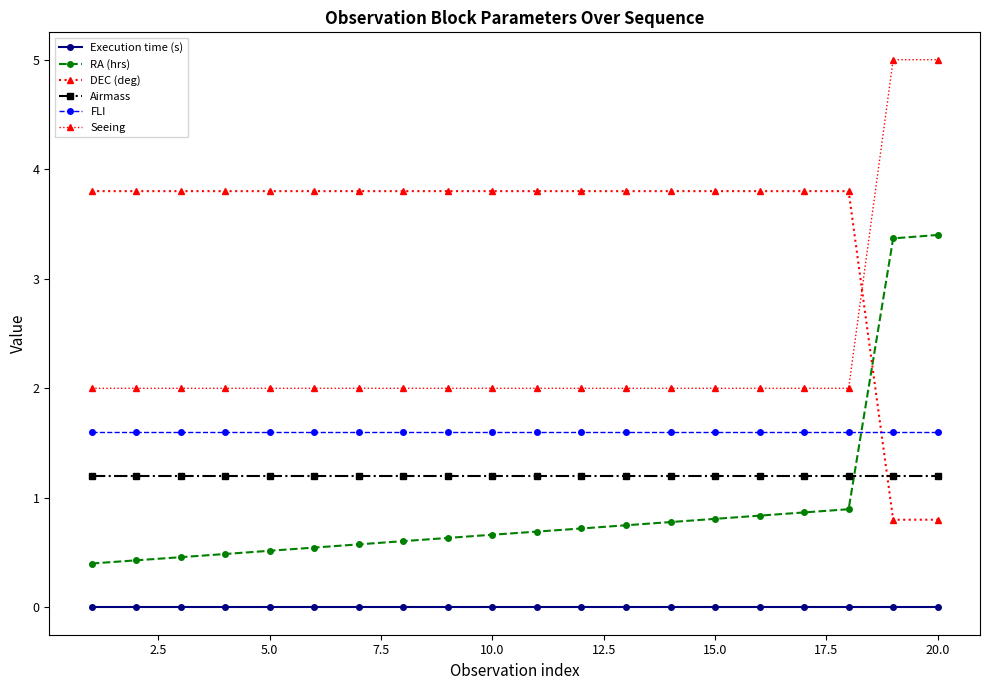

How many series are shown in this chart?

6